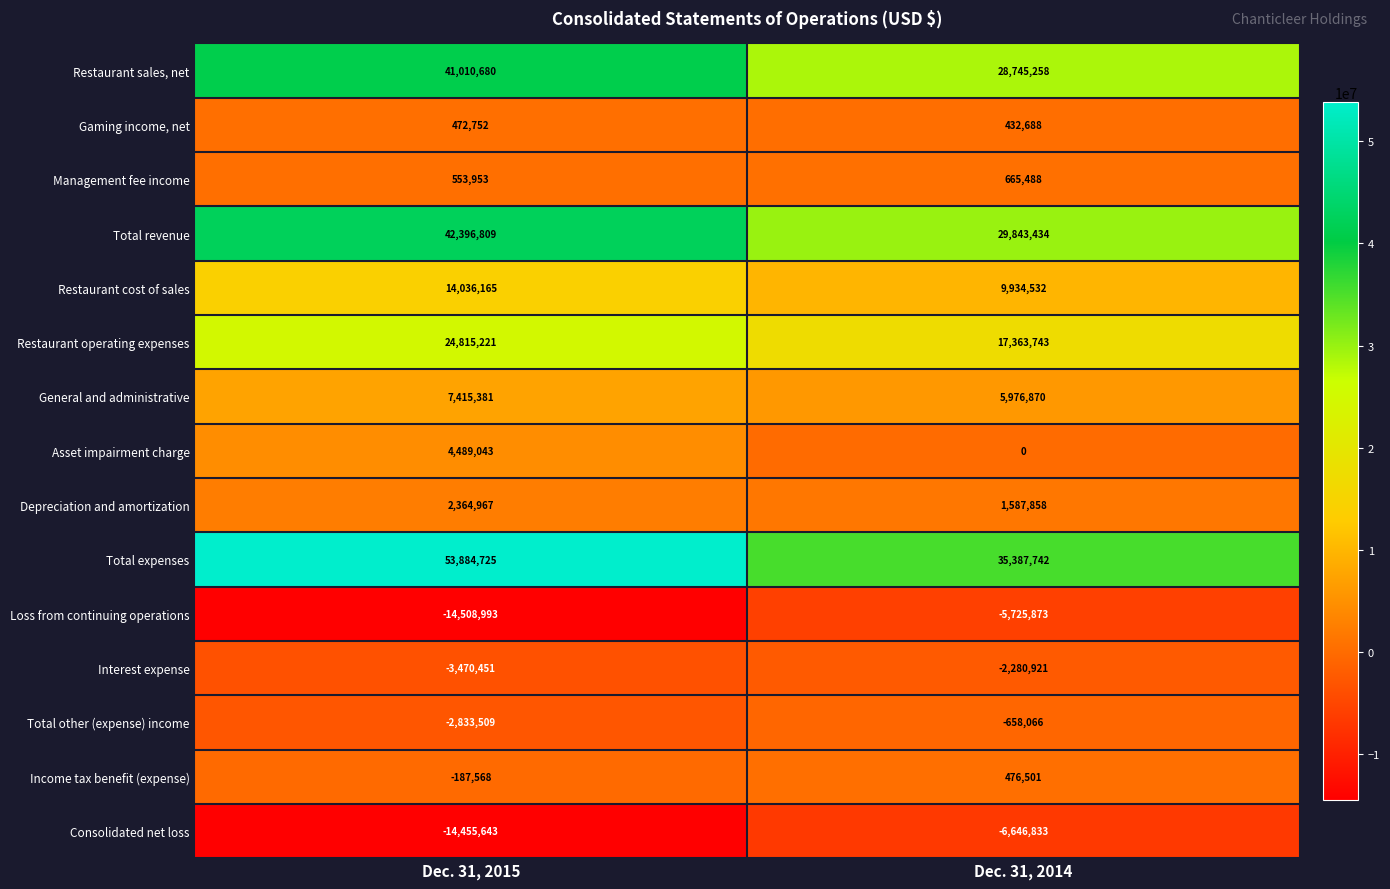

Rank the series by their maximum value, from highest to lowest.

Total expenses, Total revenue, Restaurant sales, net, Restaurant operating expenses, Restaurant cost of sales, General and administrative, Asset impairment charge, Depreciation and amortization, Management fee income, Income tax benefit (expense), Gaming income, net, Total other (expense) income, Interest expense, Loss from continuing operations, Consolidated net loss